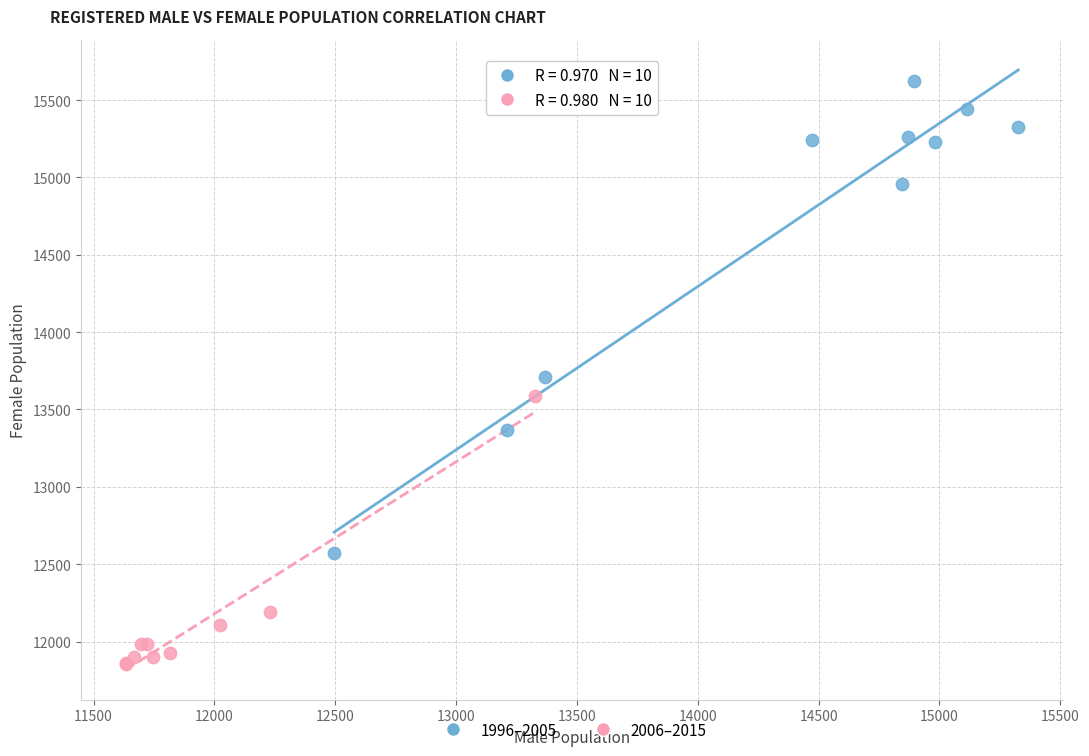

Which series has the widest spread of Y values?

1996–2005